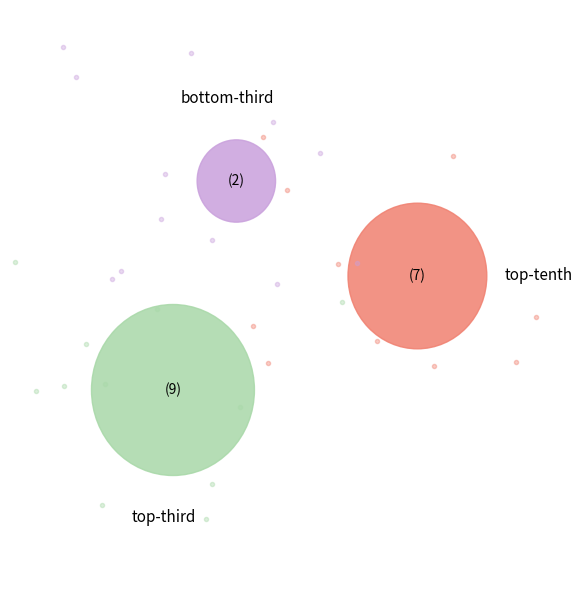

To the nearest percent, what is the average slice percentage?

33%